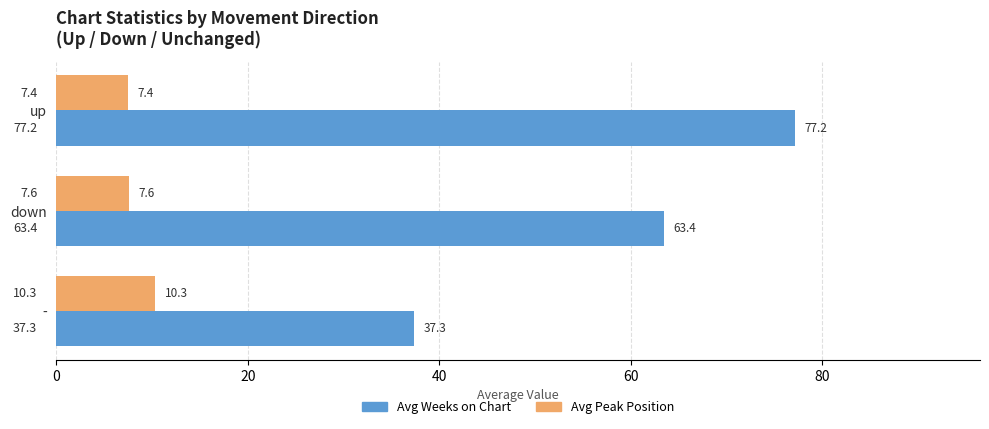

What is the difference between the maximum and minimum values in the Avg Weeks on Chart series?

39.9